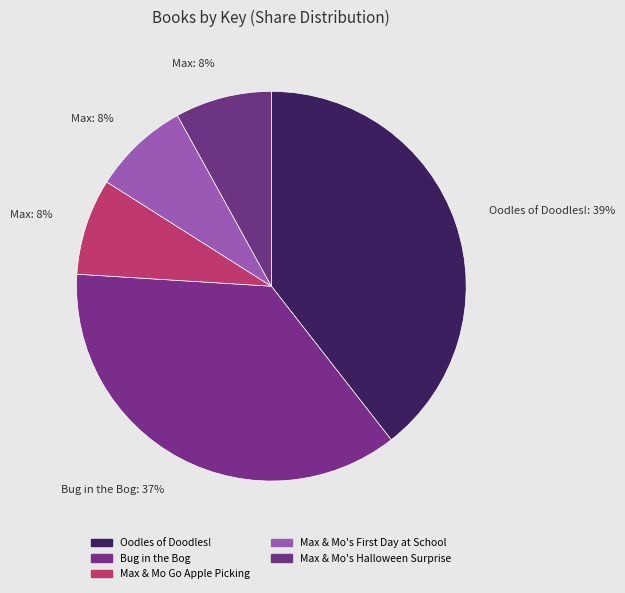

What is the largest slice in the pie chart?

Oodles of Doodles!